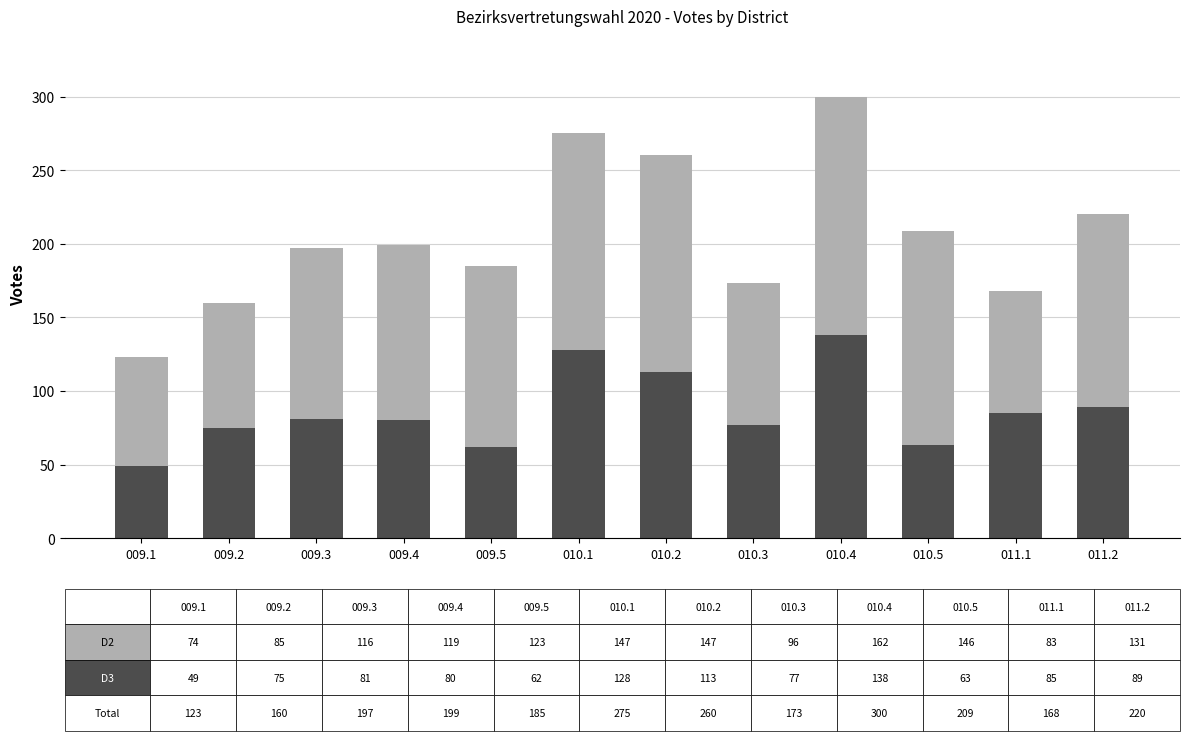

What is the total value across all series at 009.3?

197